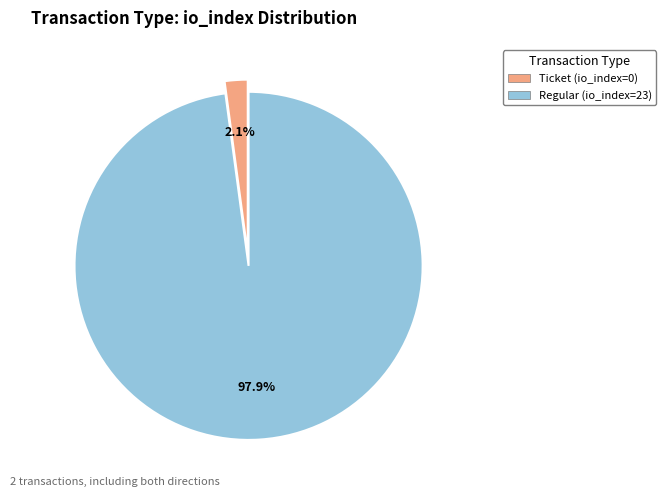

Which slice is the smallest?

Ticket (io_index=0)